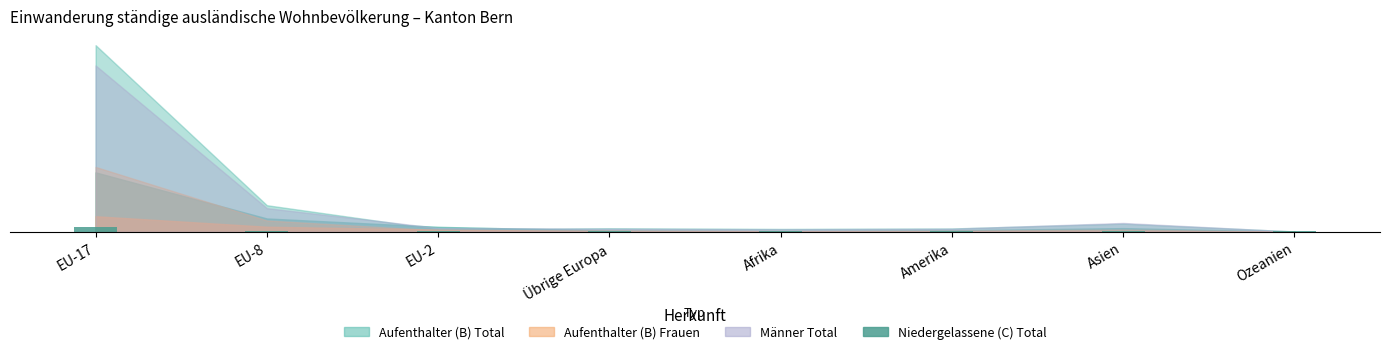

Are the bars horizontal?

No